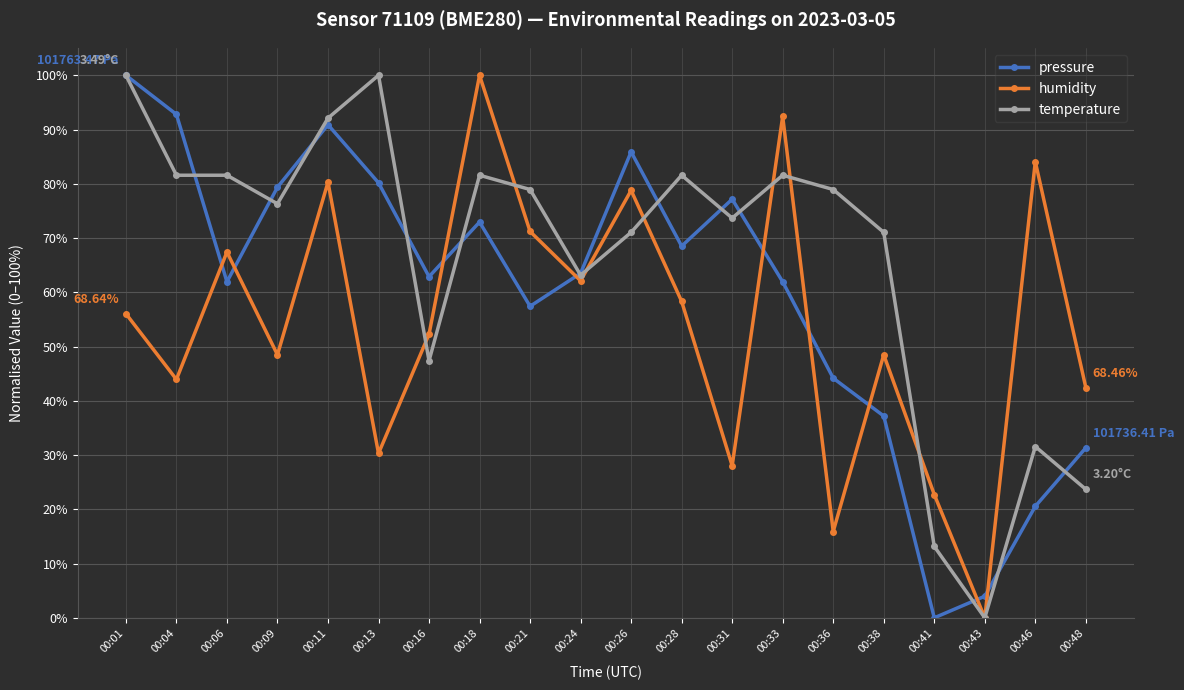

Between 00:09 and 00:41, which series saw the biggest shift?

pressure